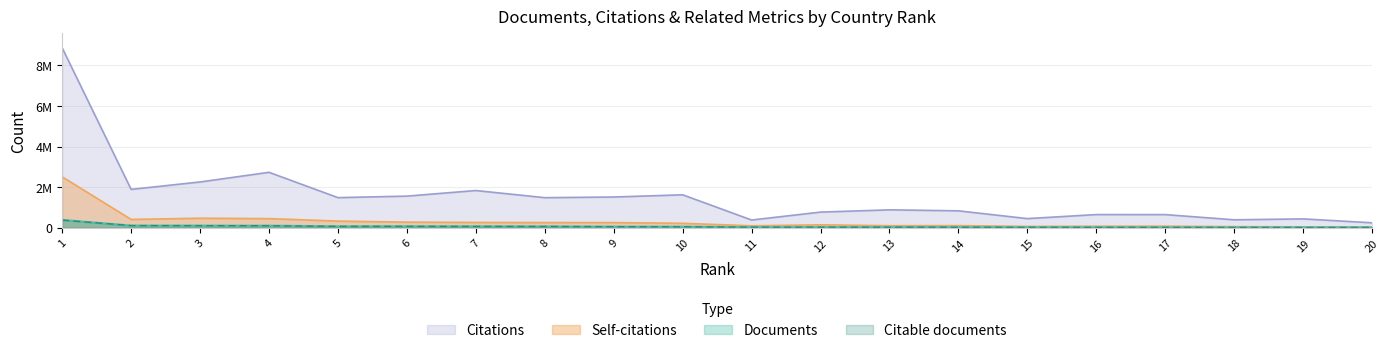

Reading left to right, extract all data points from this chart.

Documents: 1=388914	2=110318	3=108484	4=105309	5=72915	6=72485	7=70245	8=67106	9=56716	10=53843	11=31276	12=30796	13=30559	14=28162	15=22858	16=22115	17=21220	18=18178	19=18091	20=16896
Citable documents: 1=378868	2=109152	3=105457	4=102121	5=70185	6=71853	7=68658	8=65683	9=55542	10=52364	11=30812	12=30139	13=29737	14=27526	15=22399	16=21593	17=20723	18=17324	19=17588	20=16426
Citations: 1=8857809	2=1891928	3=2257045	4=2732528	5=1485648	6=1560465	7=1835598	8=1483618	9=1516758	10=1625252	11=383517	12=773630	13=885259	14=835873	15=453326	16=651969	17=650430	18=394421	19=439174	20=247374
Self-citations: 1=2509584	2=413604	3=473131	4=452640	5=331577	6=279816	7=265500	8=257842	9=257271	10=222268	11=98915	12=147059	13=103700	14=107884	15=69710	16=77277	17=81029	18=57749	19=48712	20=41800